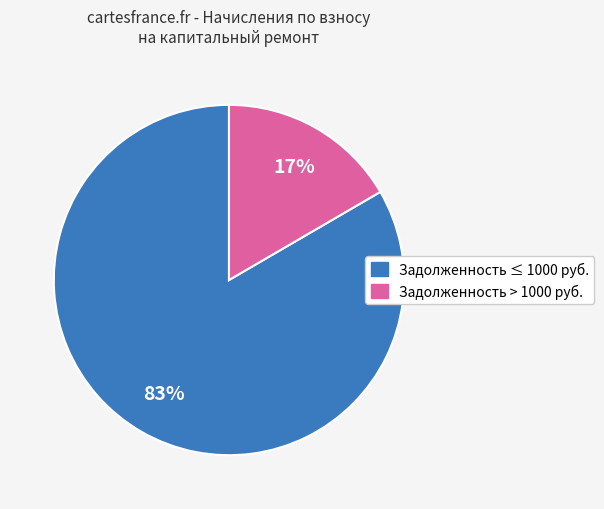

To the nearest percent, what is the average slice percentage?

50%